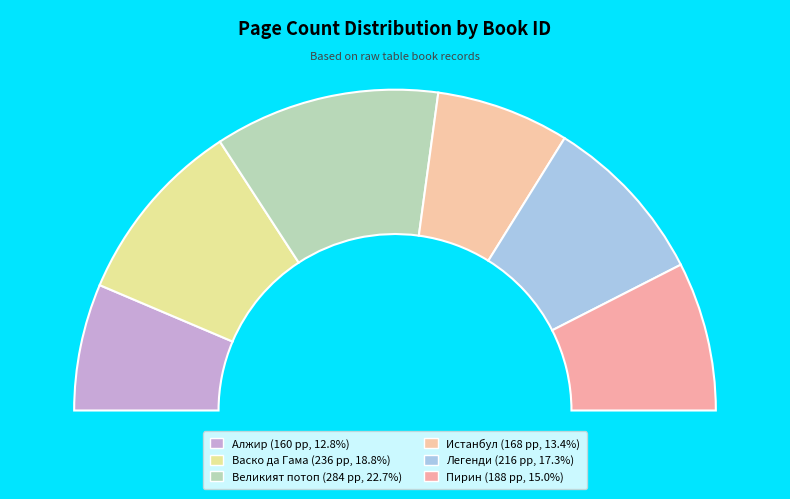

The 4211 slice represents 11% of the pie. True or false?

False